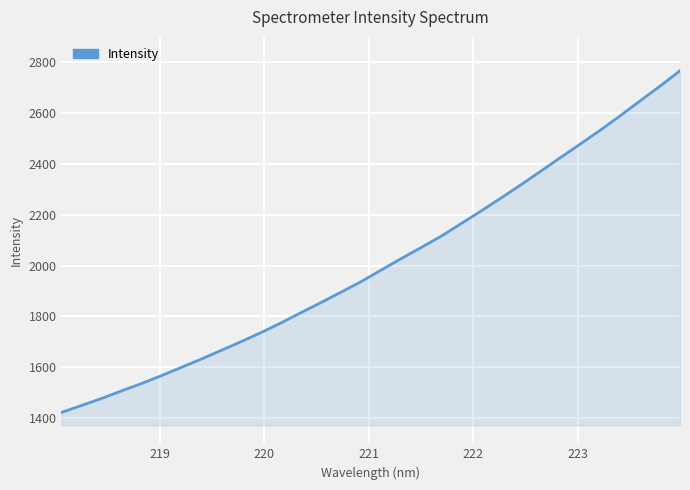

What is the smallest value displayed?

1421.5